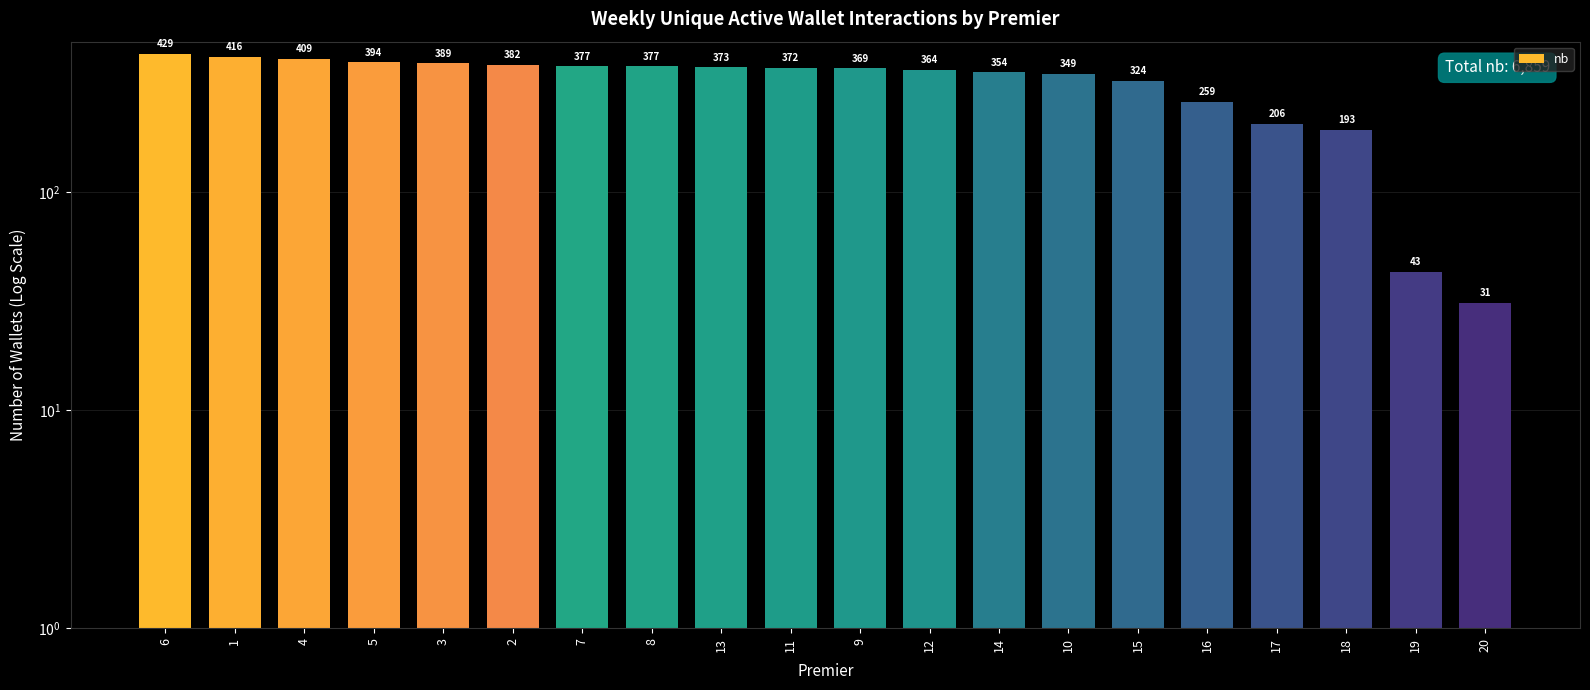

Which label corresponds to the smallest value in the chart?

20